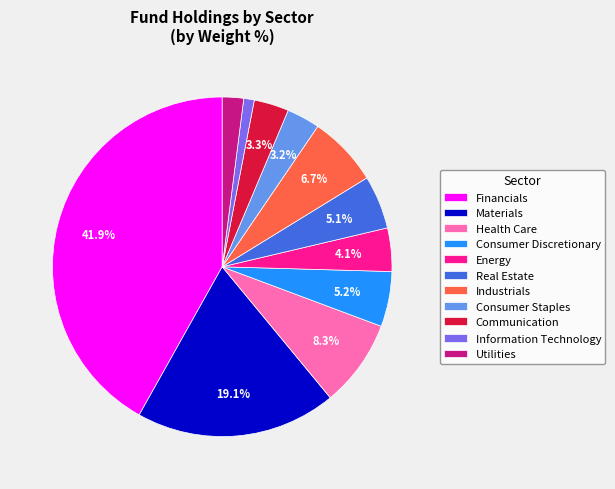

Between Energy and Health Care, which is larger?

Health Care